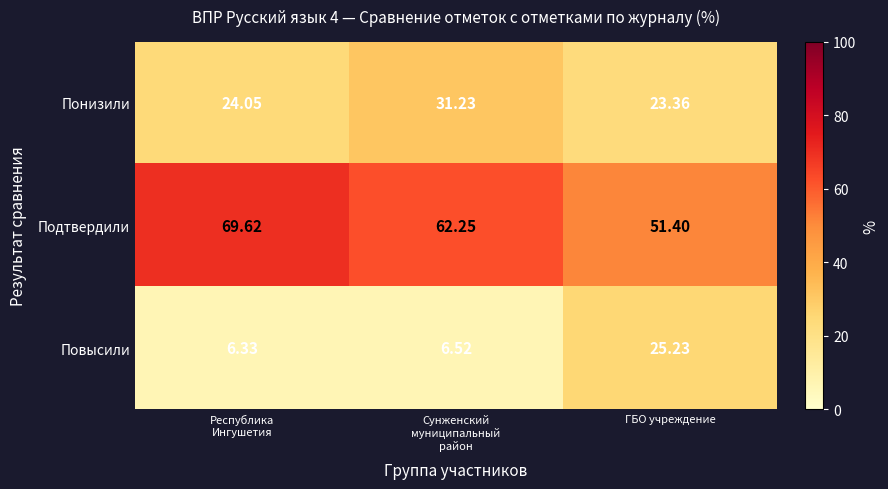

Which series has the widest spread of values?

Повысили